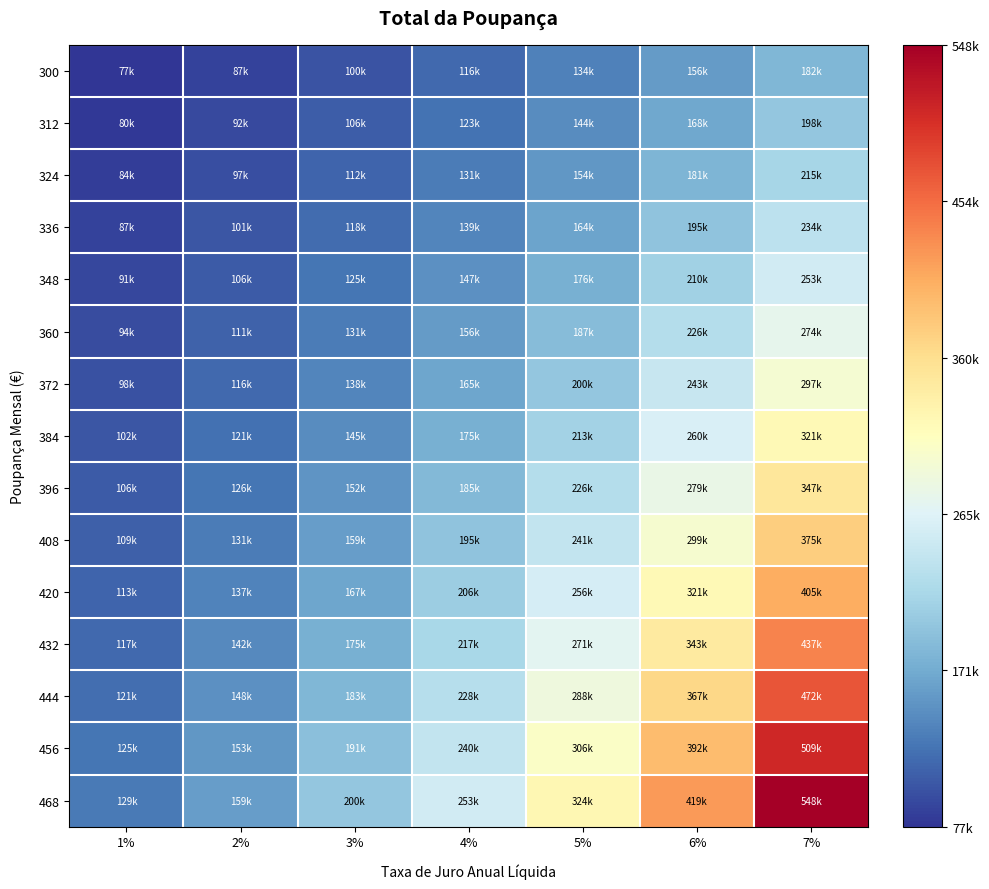

At 1%, list the series in order from largest to smallest.

468, 456, 444, 432, 420, 408, 396, 384, 372, 360, 348, 336, 324, 312, 300